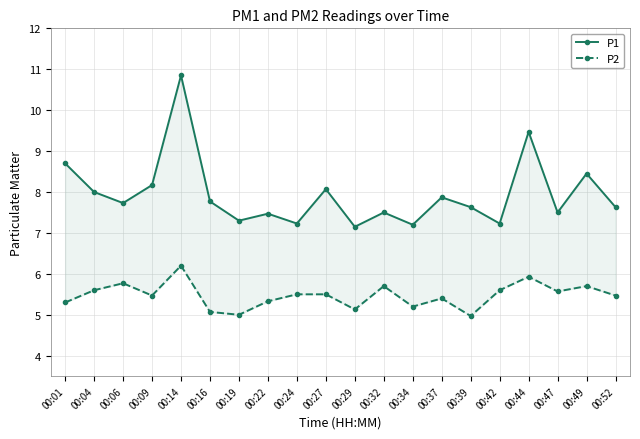

What is the value of the P2 point at the 4th from the left?

5.5